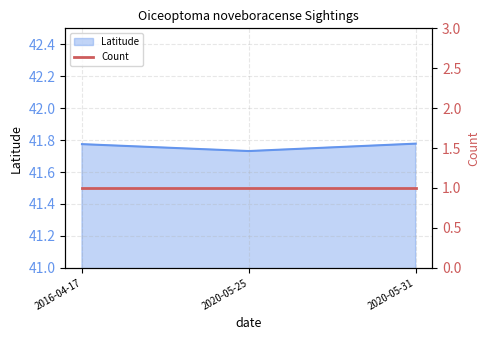

Which label corresponds to the largest value in the chart?

2020-05-31